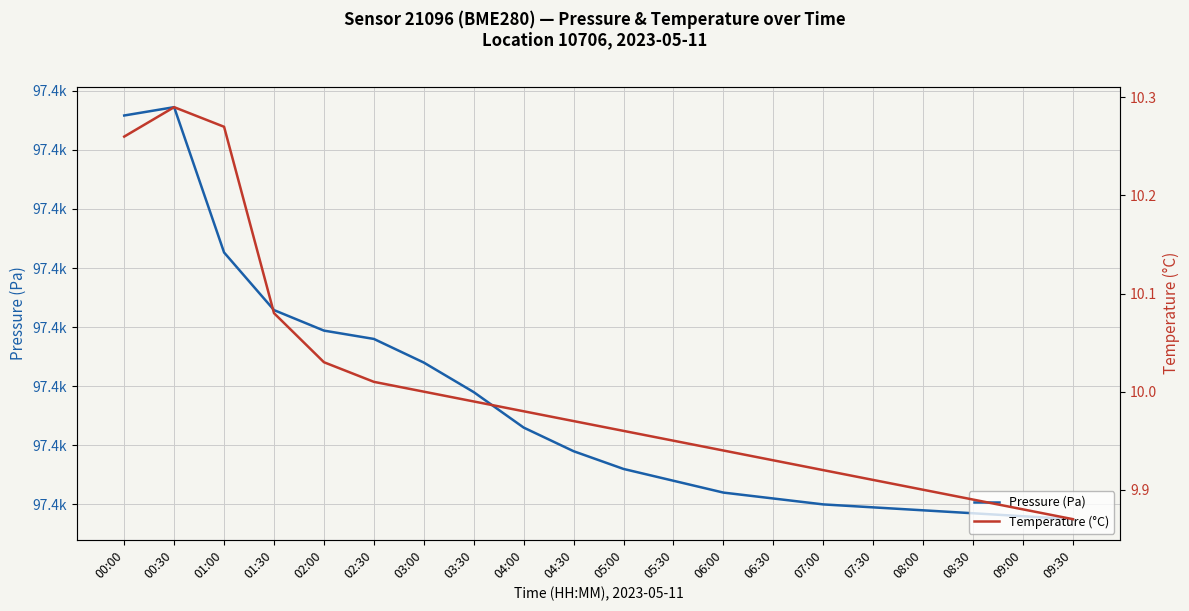

Which category has the highest value in the Pressure (Pa) series?

00:30